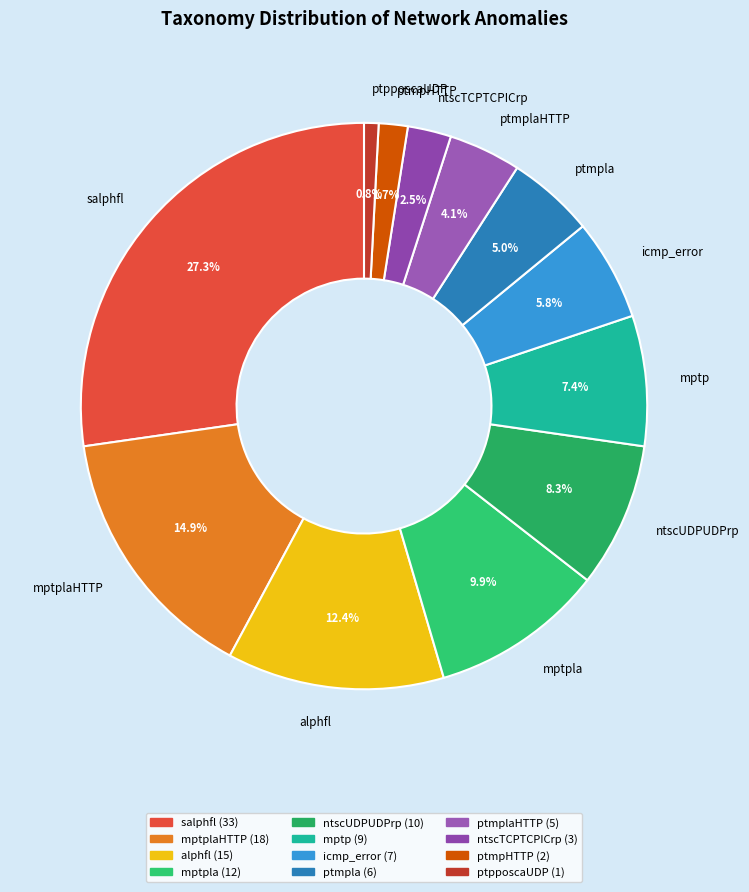

True or false: ptpposcaUDP accounts for 11% of the total.

False